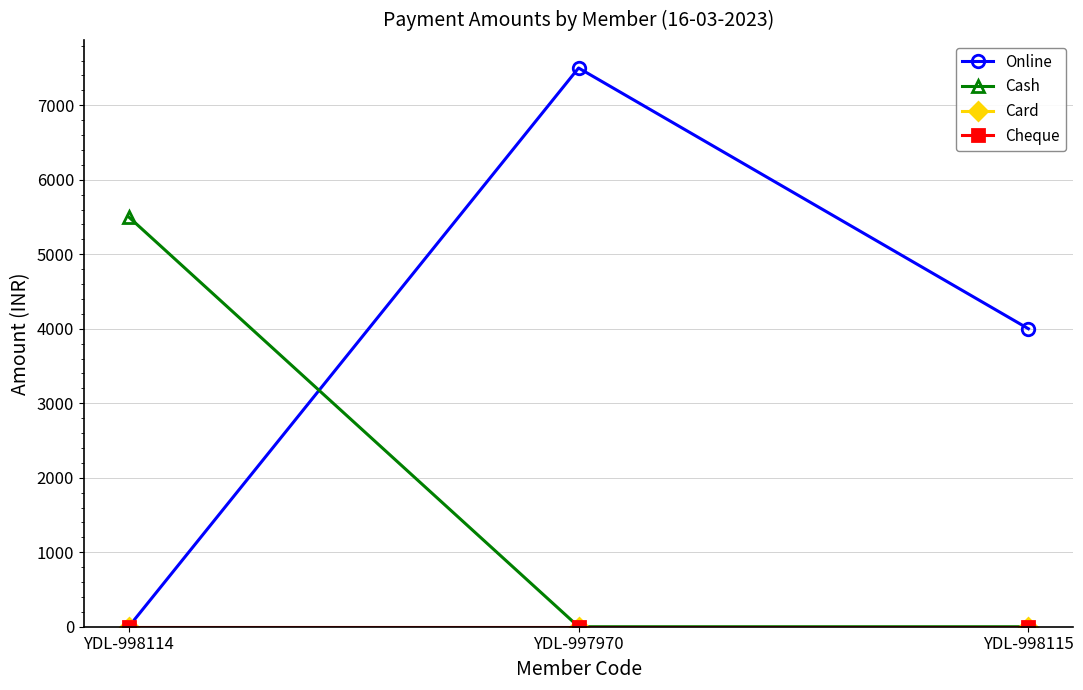

What is the sum of all Online values?

11500